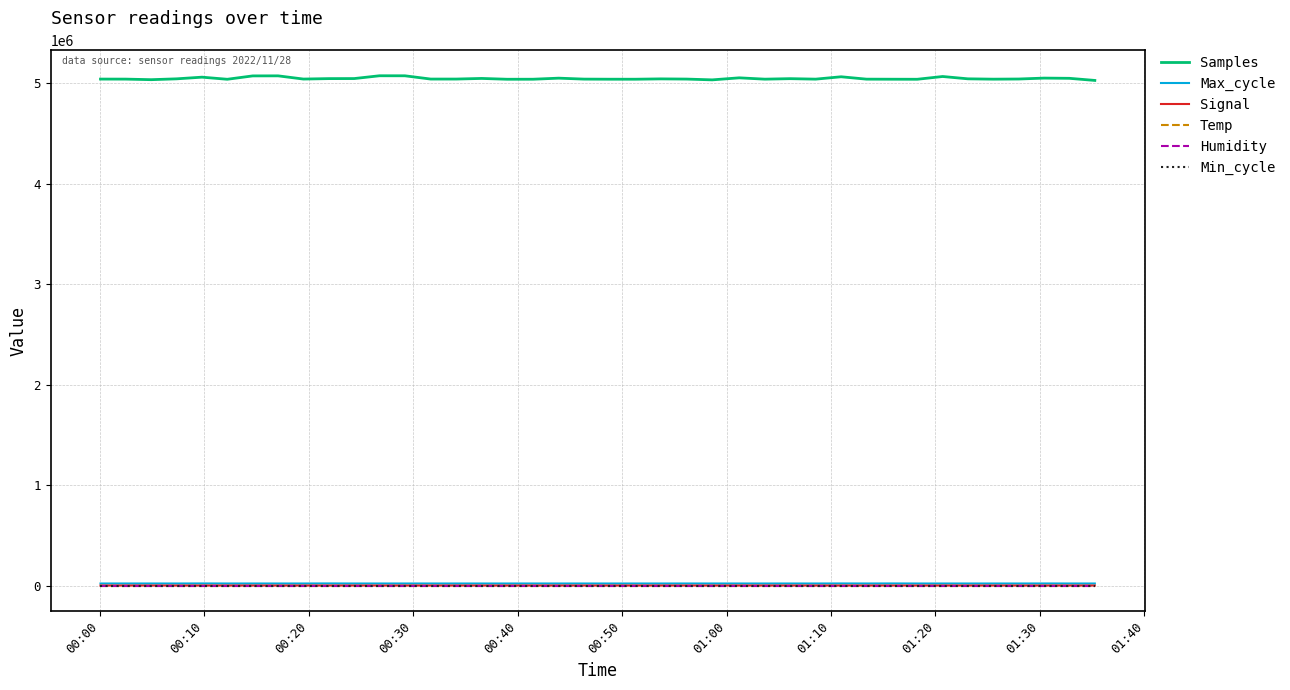

Which series has the largest total across all categories?

Samples